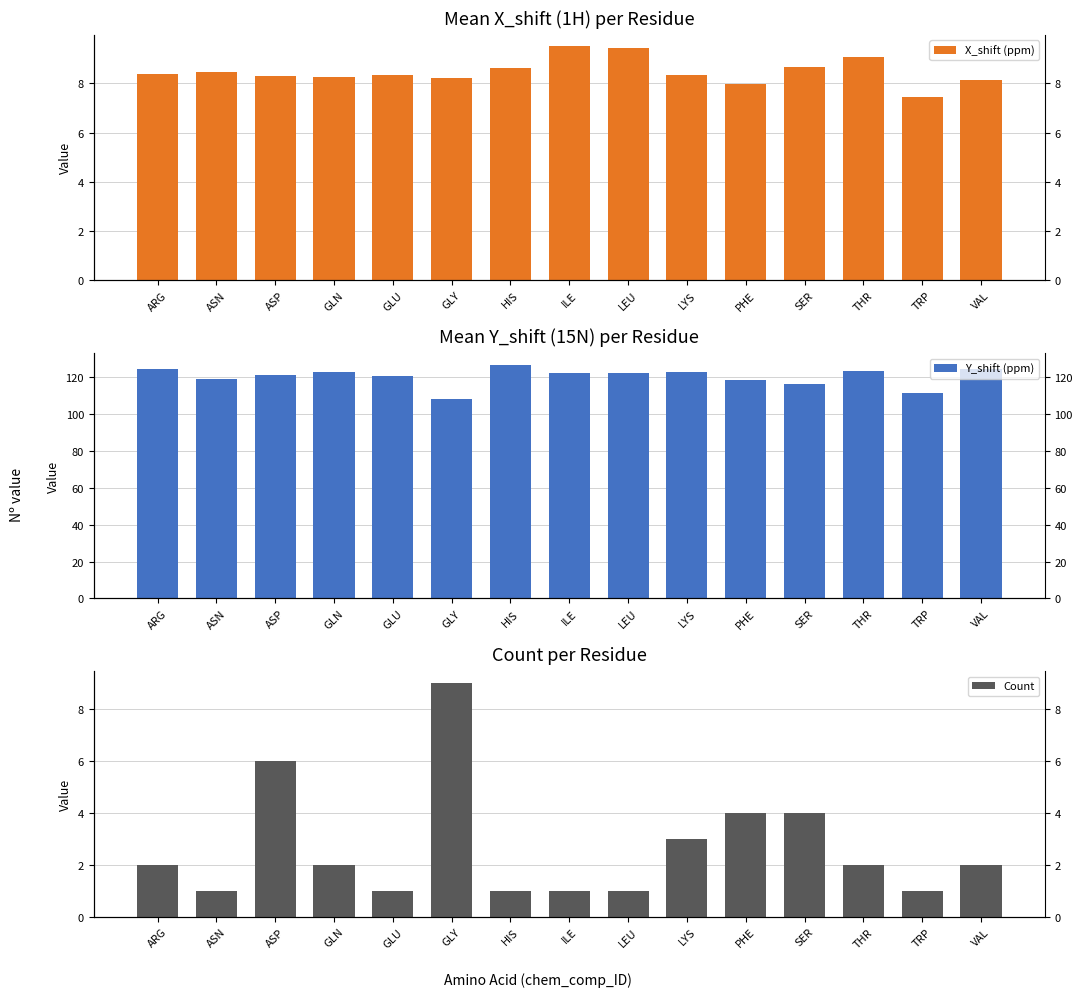

Does the chart contain stacked bars?

No